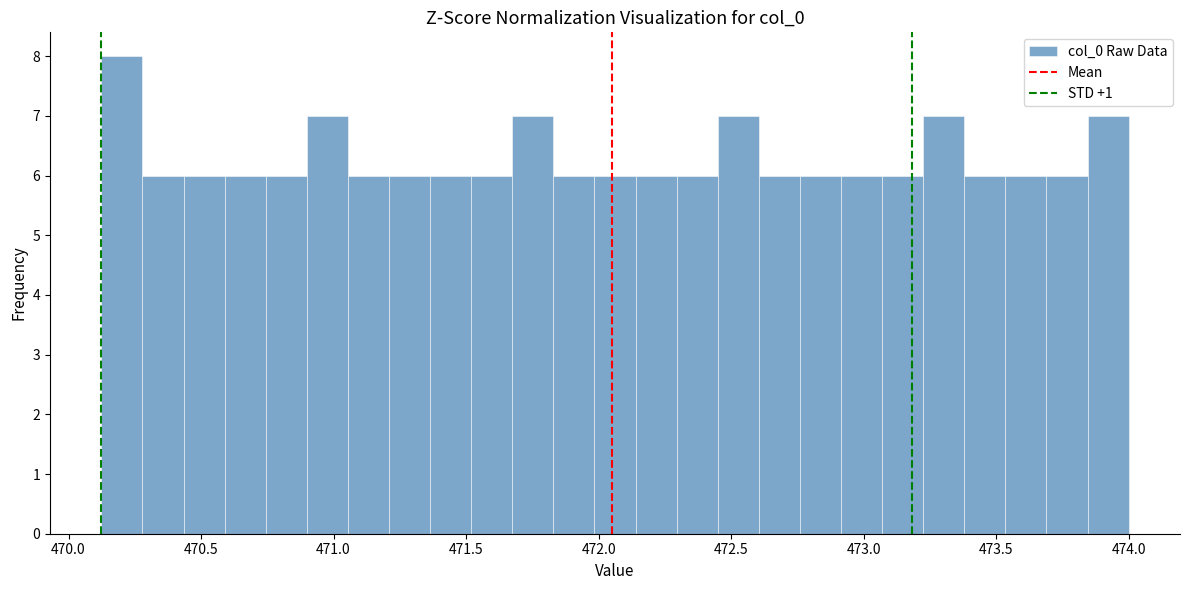

Read against the x-axis, roughly where is the centre of the tallest bar?

470.20